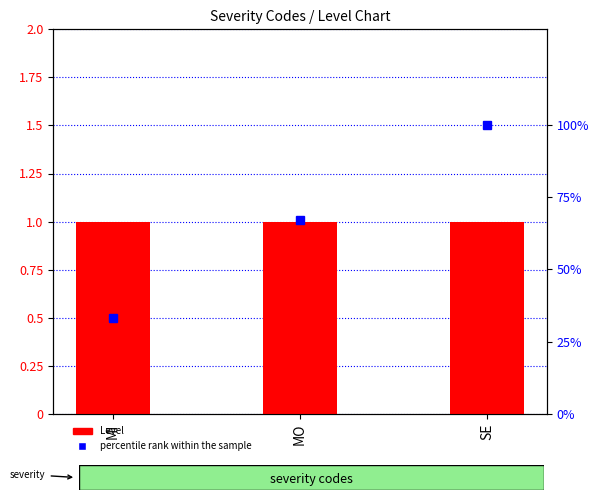

Read the percentile rank within the sample value at MO.

67